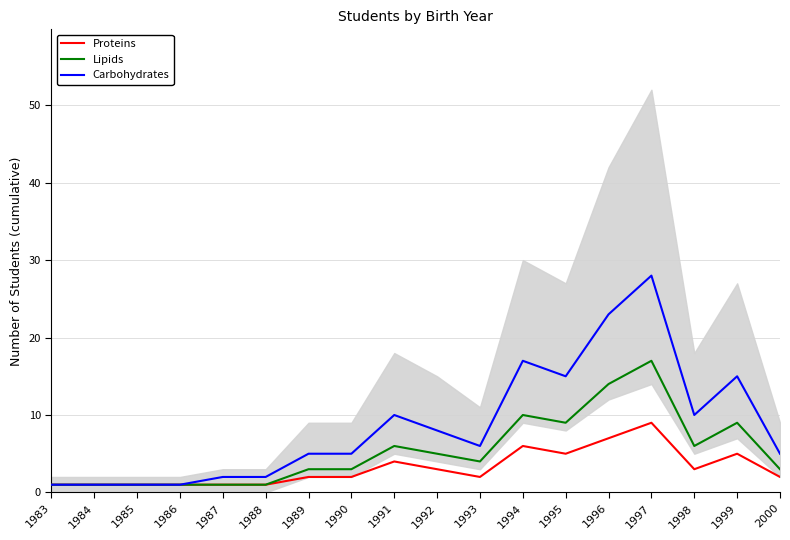

What is the spread (max minus min) of values at 1987?

1